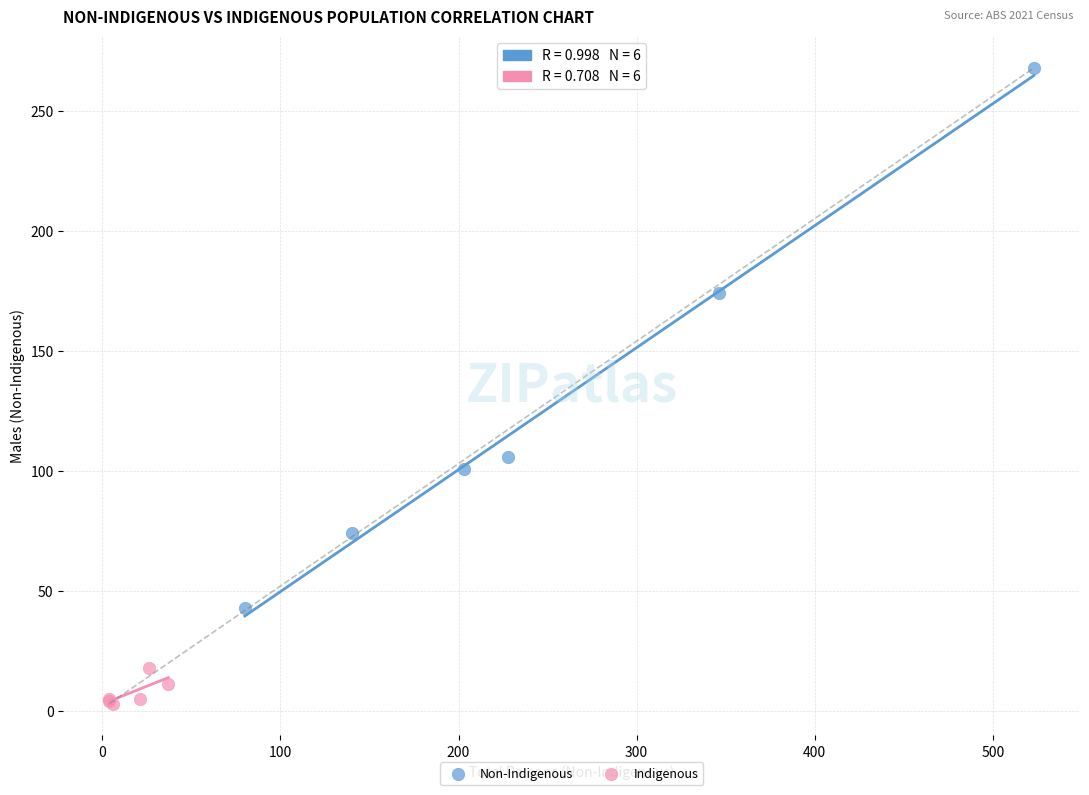

Which series has the largest Y range (max minus min)?

Non-Indigenous